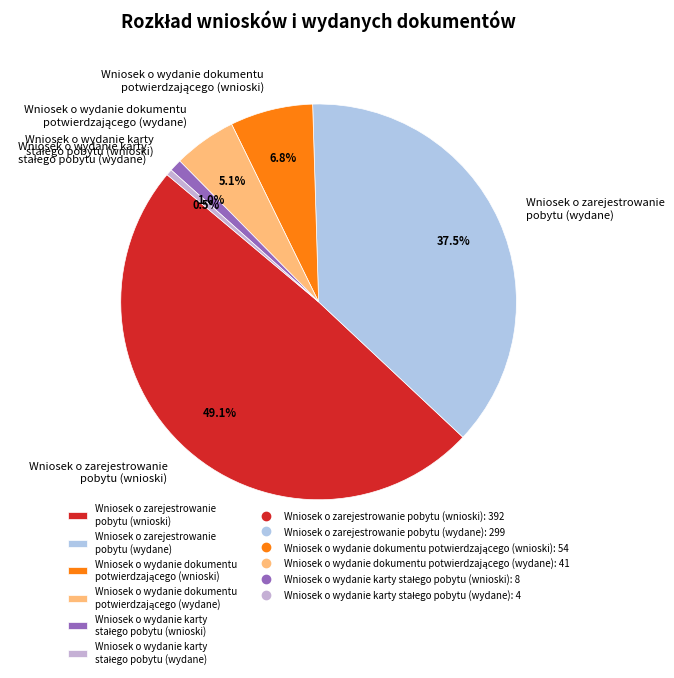

To the nearest percent, what is the difference between the largest and smallest slice percentages?

49%